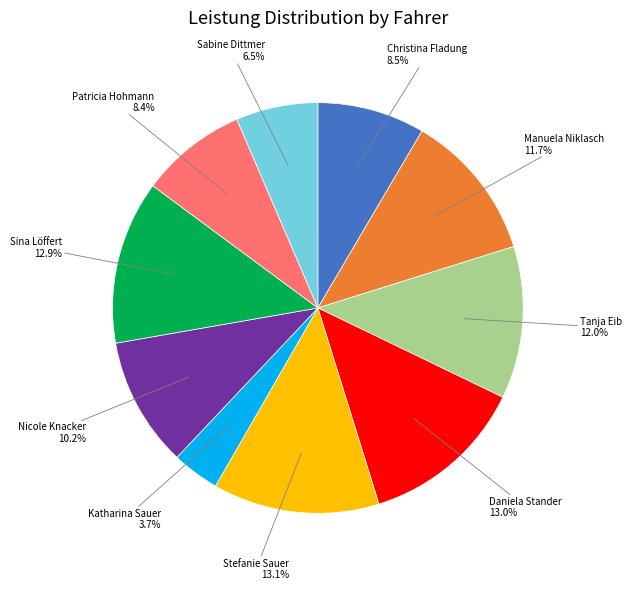

Which slice is the smallest?

Katharina Sauer